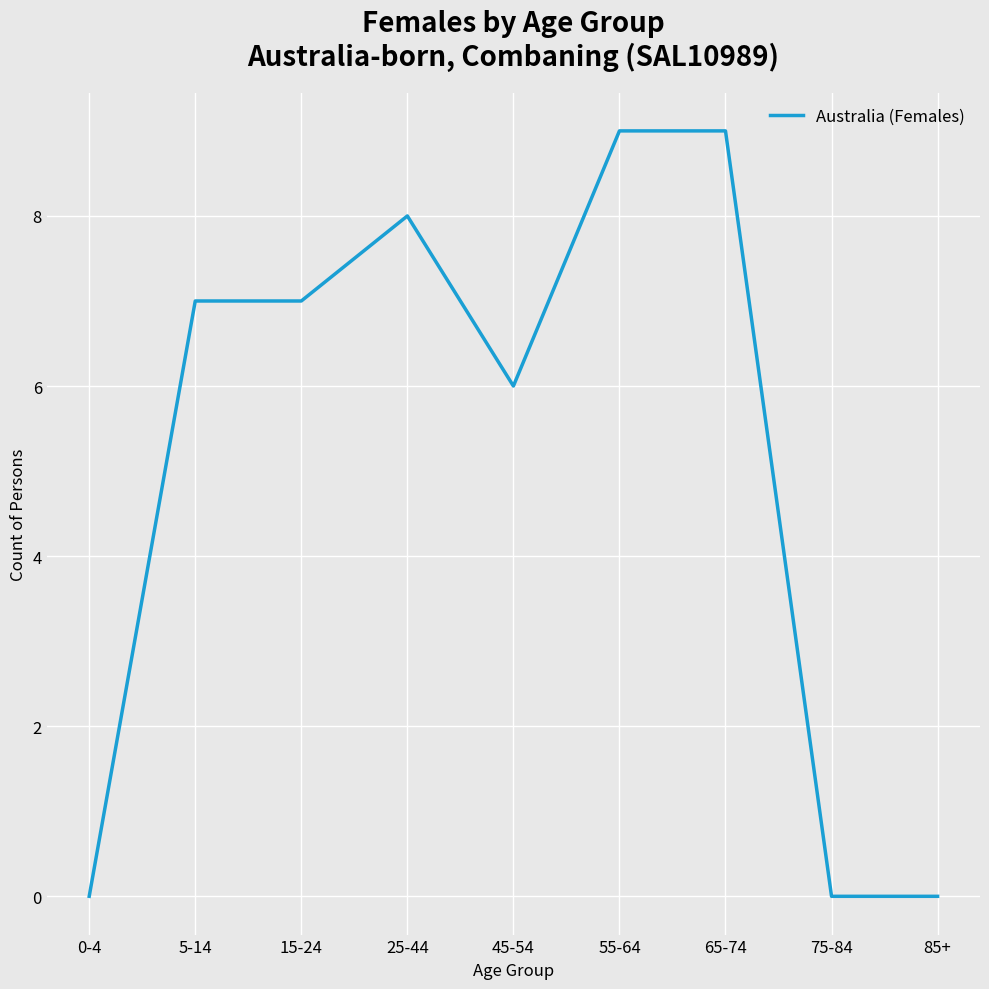

What is the sum of the values at 15-24 and 85+?

7